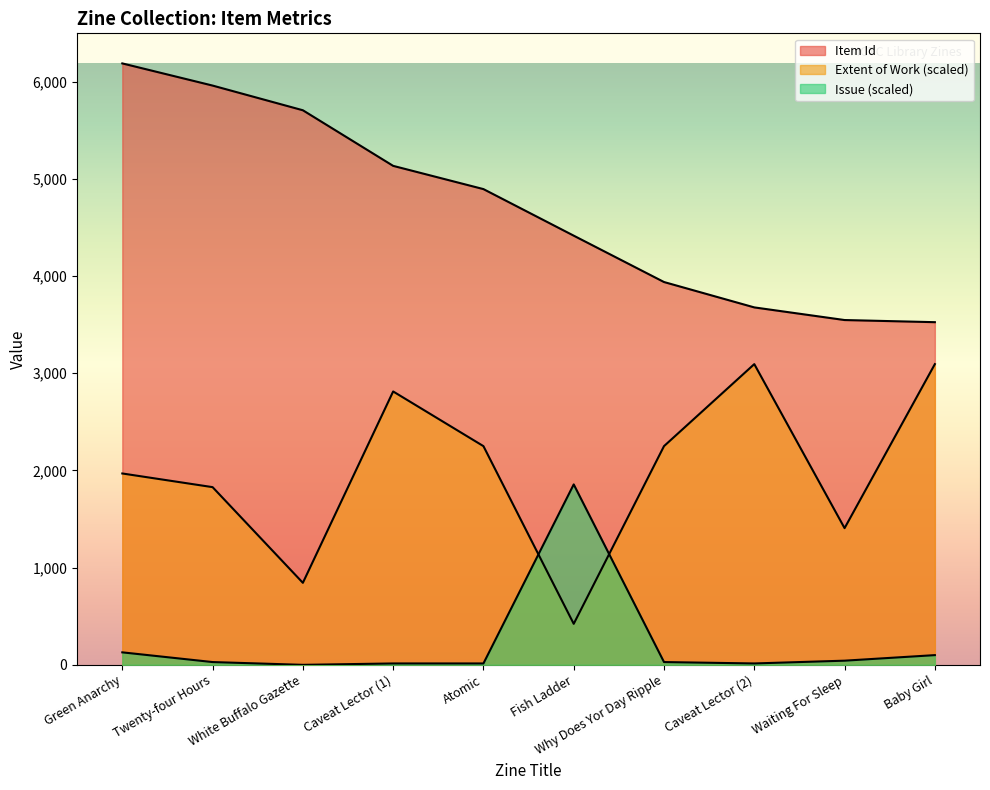

What is the label of the 4th point from the left?

Caveat Lector (1)